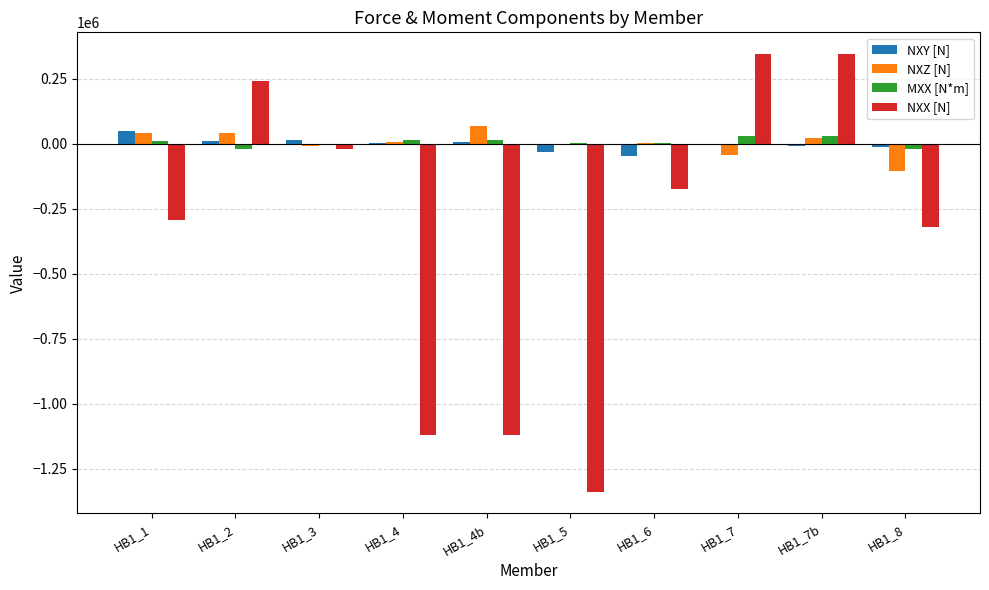

What is the sum of all NXY [N] values?

-27533.3